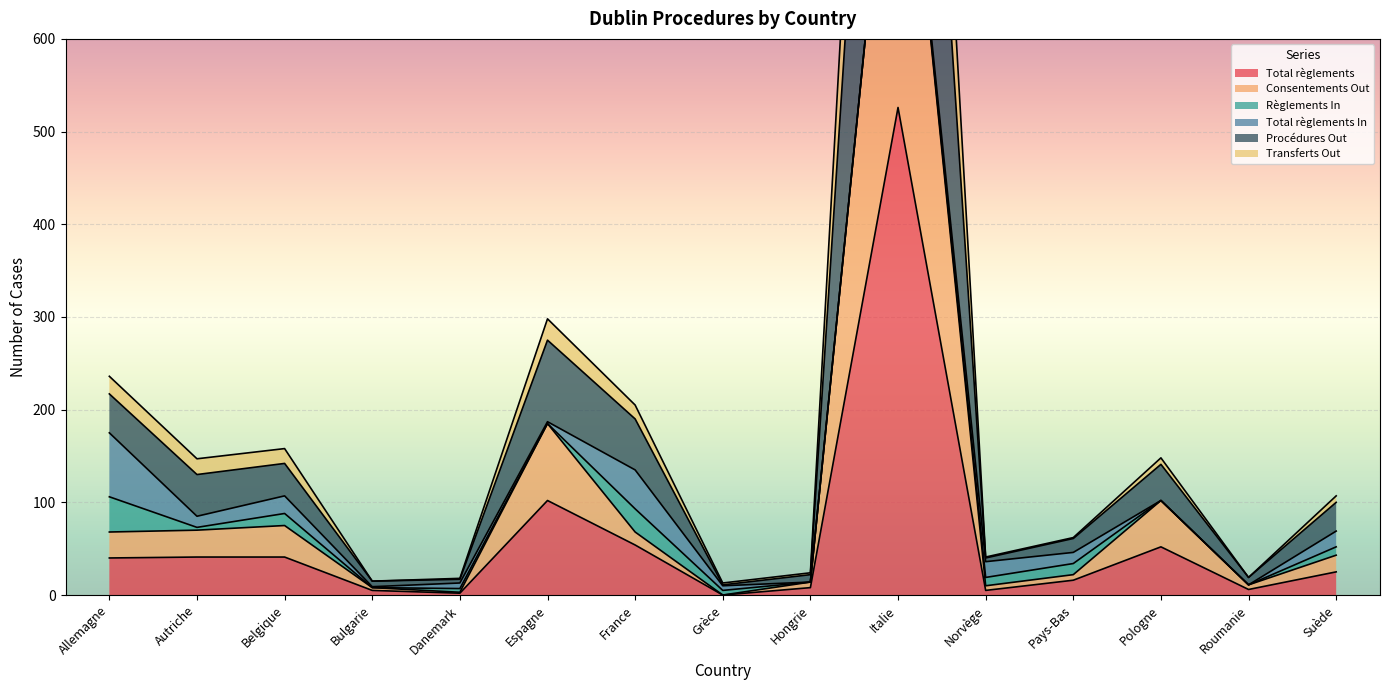

The Total règlements series shows 86 at France. True or false?

False